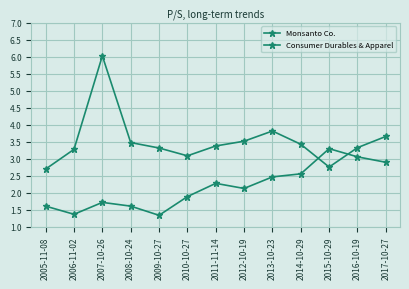

How many lines are shown in the chart?

2